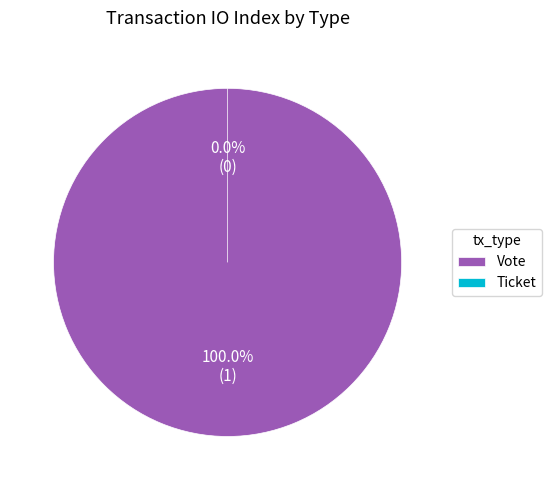

What is the change in value from Vote to Ticket?

-1